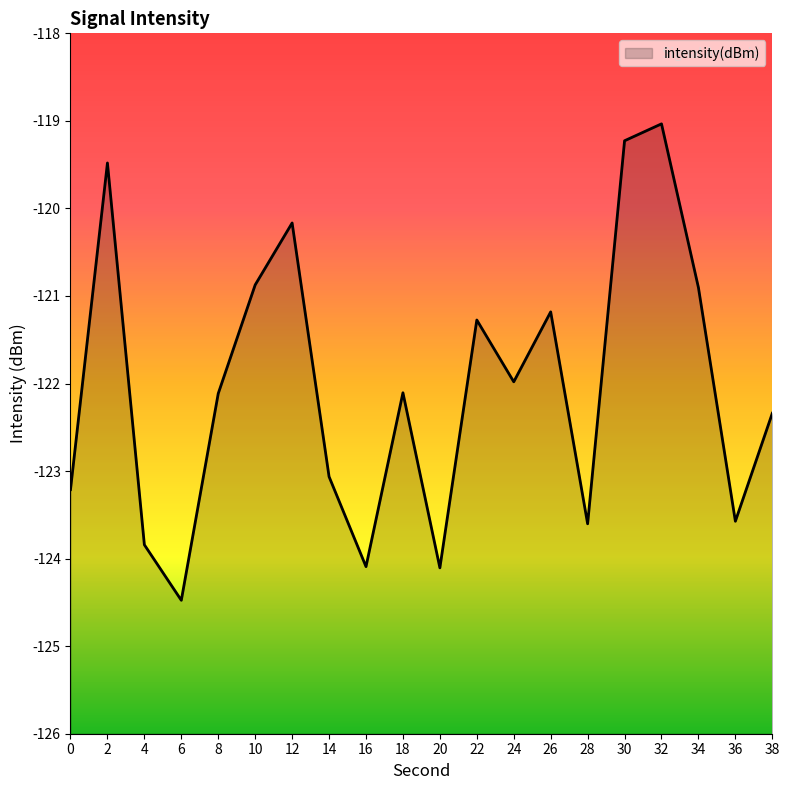

What is the average value?

-122.0